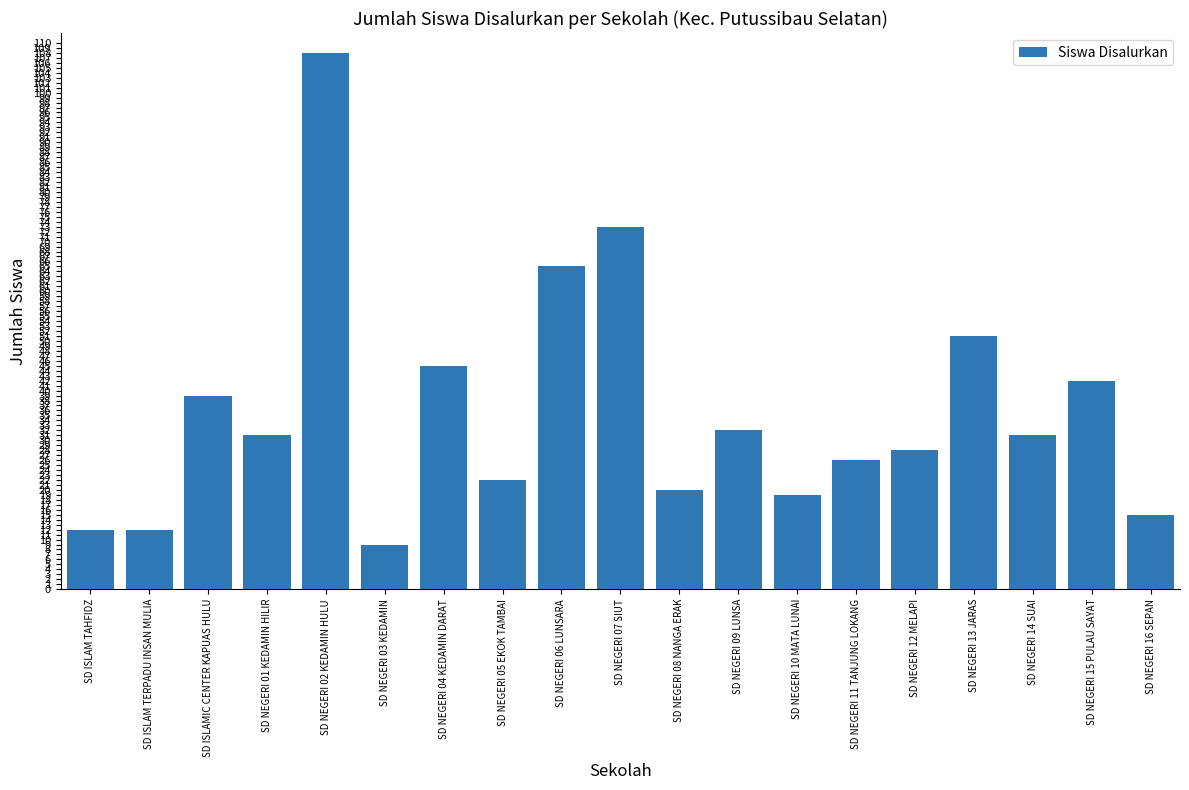

Read the value at SD NEGERI 08 NANGA ERAK, to the nearest 10.

20